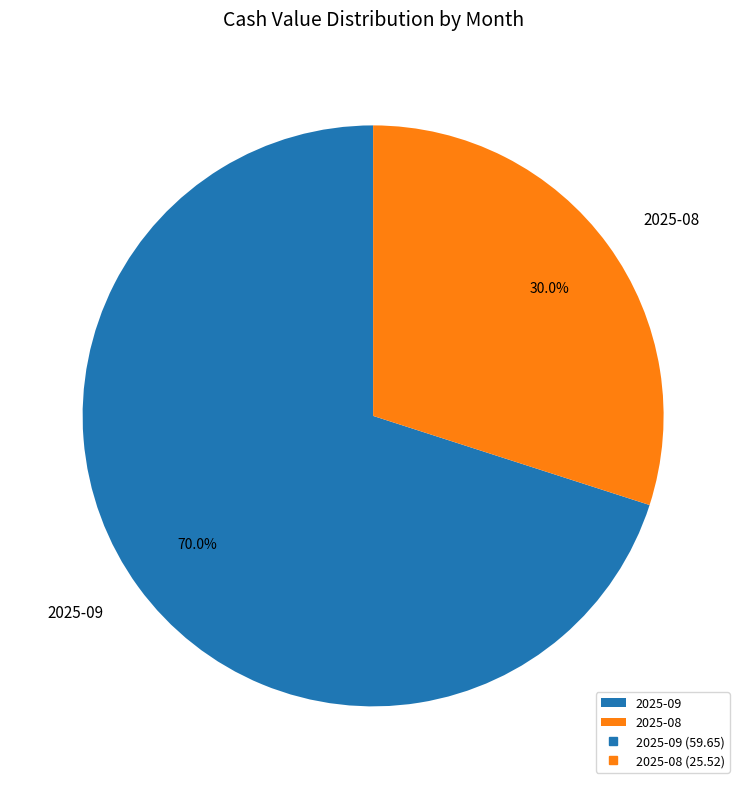

How many segments does this pie chart have?

2